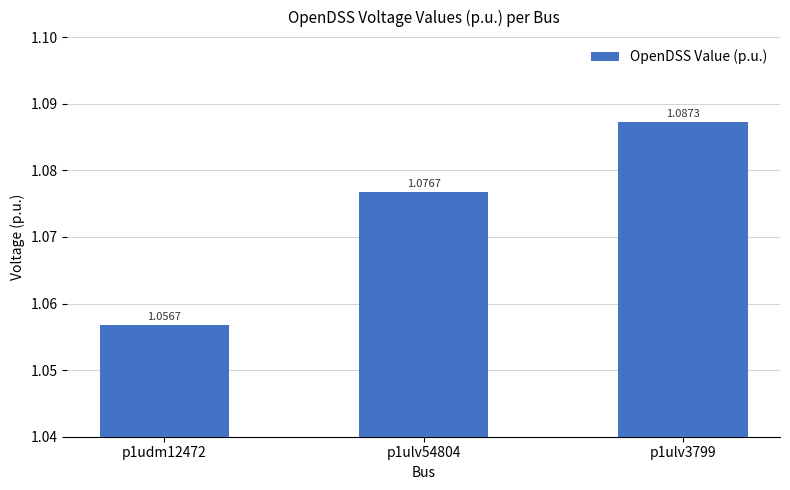

The value at p1ulv3799 is 1.8. True or false?

False